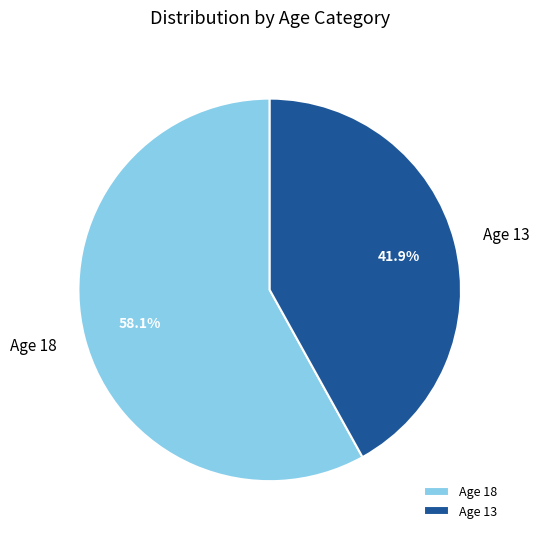

What is the ratio of the value at Age 18 to the value at Age 13?

1.4